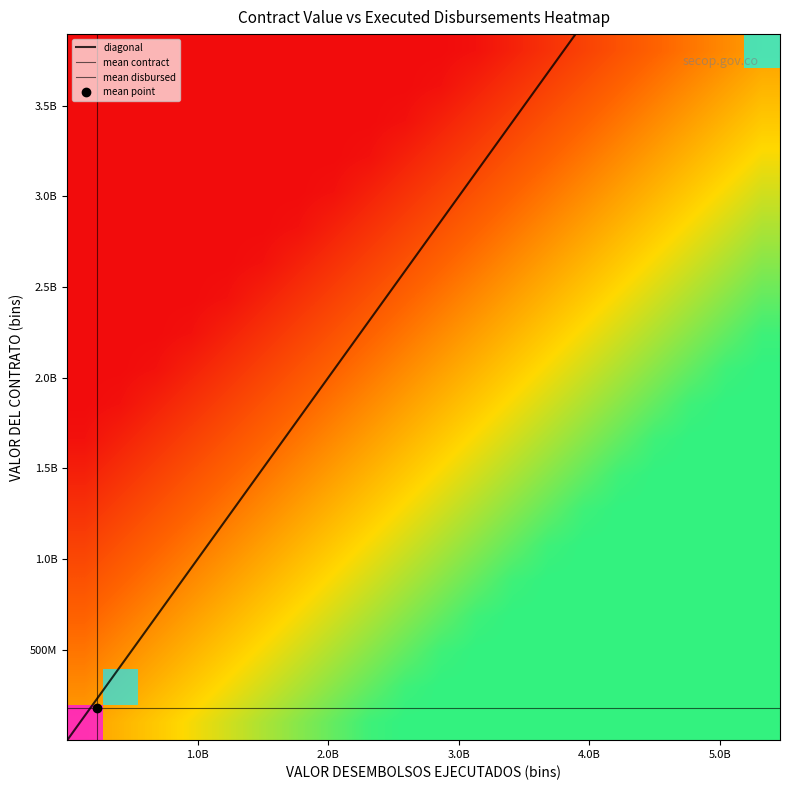

Reading left to right, extract all data points from this chart.

r0: 0=62808000	1=62808000
r1: 0=95556000	1=95556000
r2: 0=76764000	1=76764000
r3: 0=43532160	1=43258387
r4: 0=48828000	1=48828000
r5: 0=87732000	1=61368700
r6: 0=90228000	1=90227998
r7: 0=59842071	1=64029271
r8: 0=5753000	1=5753000
r9: 0=6545000	1=6545000
r10: 0=119000000	1=119000000
r11: 0=65000000	1=53083333
r12: 0=74527452	1=74527452
r13: 0=348874709	1=516386334
r14: 0=110400000	1=157780000
r15: 0=116557560	1=112481250
r16: 0=42750000	1=42750000
r17: 0=20745500	1=20745500
r18: 0=103572000	1=155358000
r19: 0=3895700000	1=5461728770
r20: 0=107268000	1=144096000
r21: 0=285612599	1=279009013
r22: 0=35400000	1=50595000
r23: 0=6715283	1=6715283
r24: 0=31901855	1=31901855
r25: 0=307999615	1=397523848
r26: 0=39000000	1=39000000
r27: 0=52340000	1=50769800
r28: 0=16218000	1=16218000
r29: 0=63979000	1=61842166
r30: 0=54000000	1=54000000
r31: 0=54000000	1=54000000
r32: 0=1152000	1=1152000
r33: 0=2718000	1=2718000
r34: 0=6152400	1=6152400
r35: 0=9200000	1=9200000
r36: 0=363285000	1=544547787
r37: 0=14523000	1=14523000
r38: 0=17284000	1=17284000